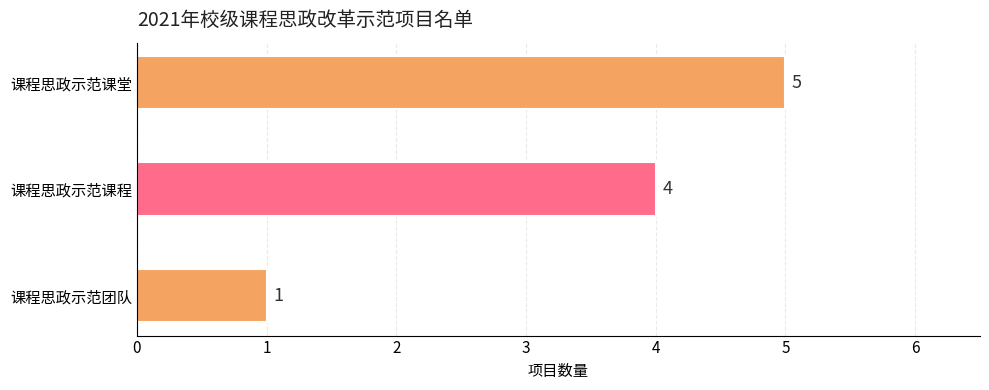

Reading bottom to top, transcribe all the data shown in this chart.

课程思政示范团队=1	课程思政示范课程=4	课程思政示范课堂=5